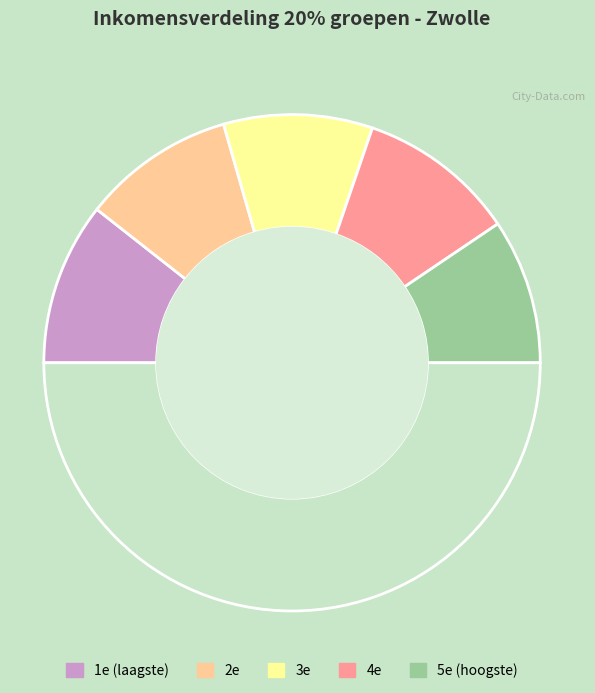

Count the number of slices in the pie.

6